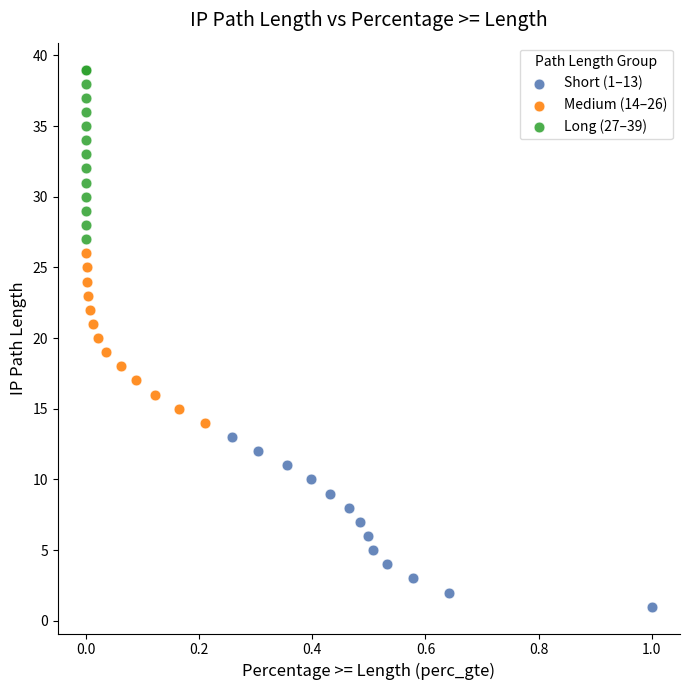

Which series reaches the minimum Y coordinate?

Short (1–13)